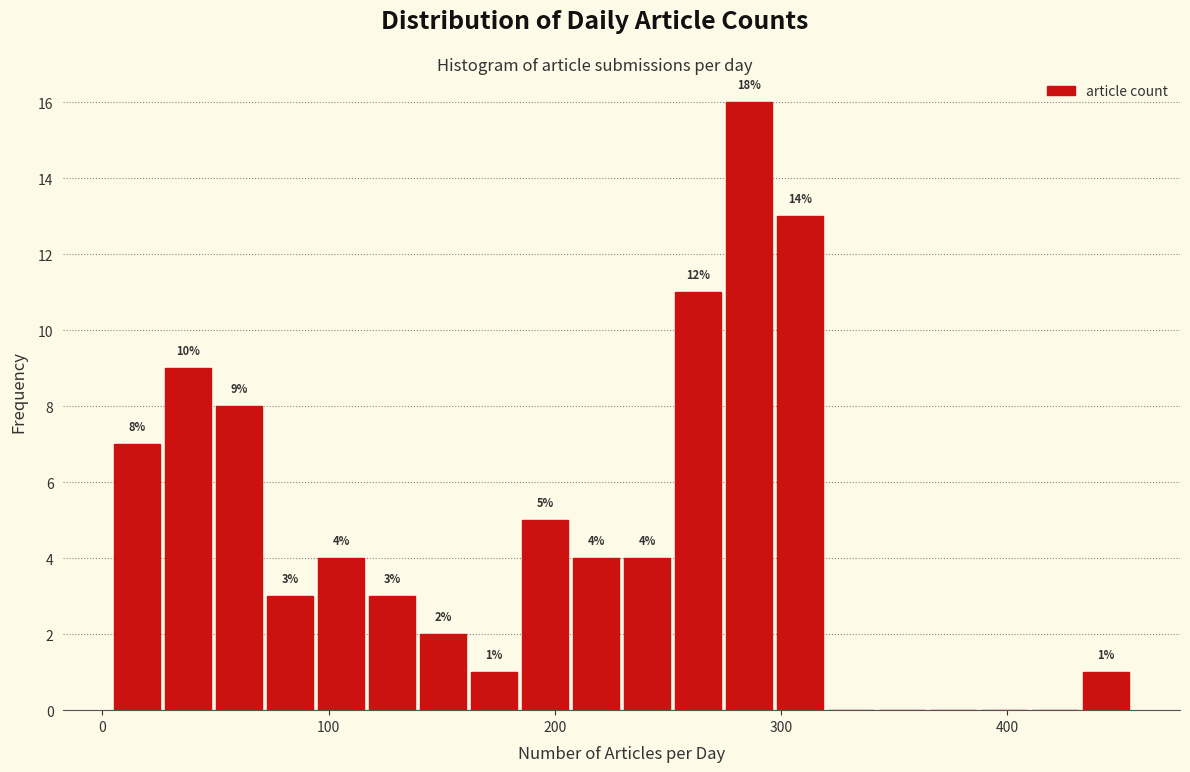

Around what value on the x-axis is the tallest bar? Give the approximate position of its centre, as read against the axis.

290